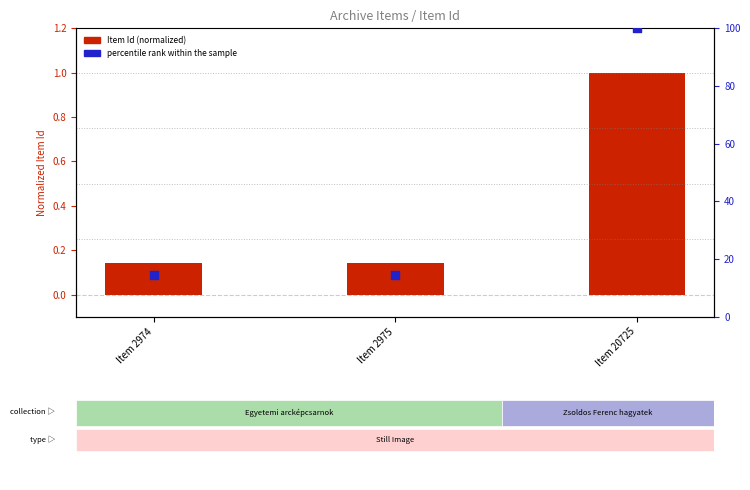

Which series has the largest total across all categories?

percentile rank within the sample